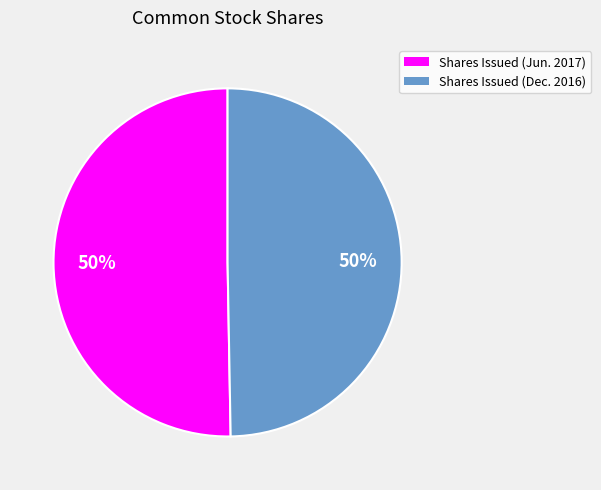

To the nearest percent, what is the average slice percentage?

50%